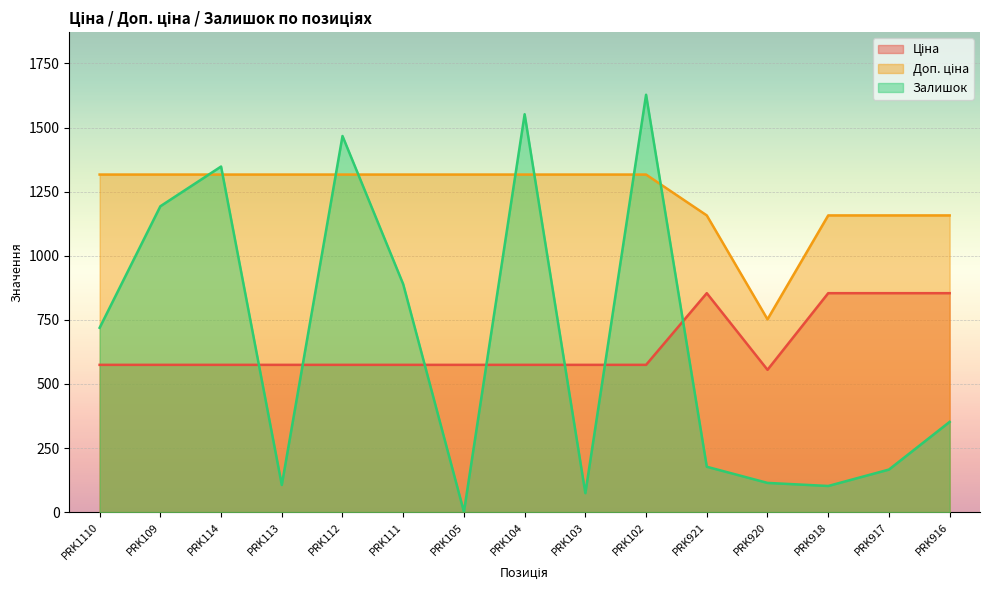

Between PRK918 and PRK114, which is larger?

PRK918